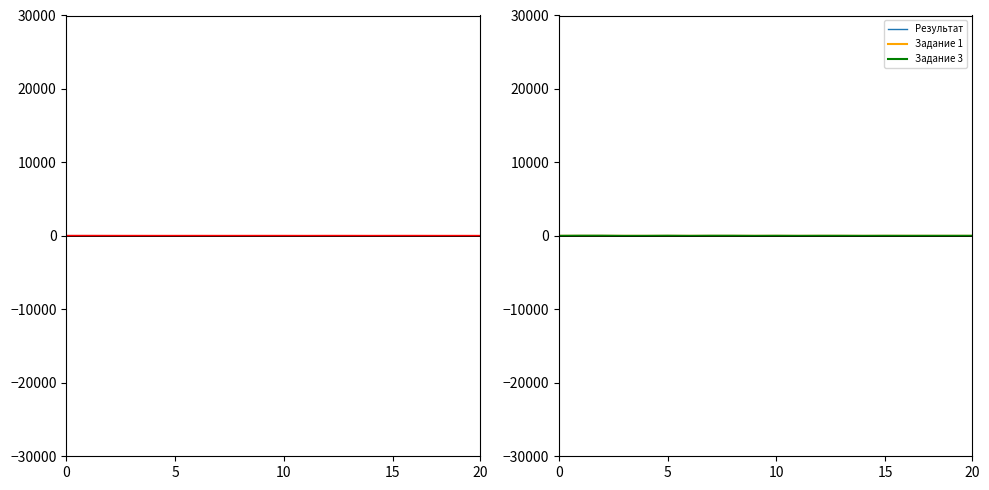

Is this an area chart (filled region under the line)?

No